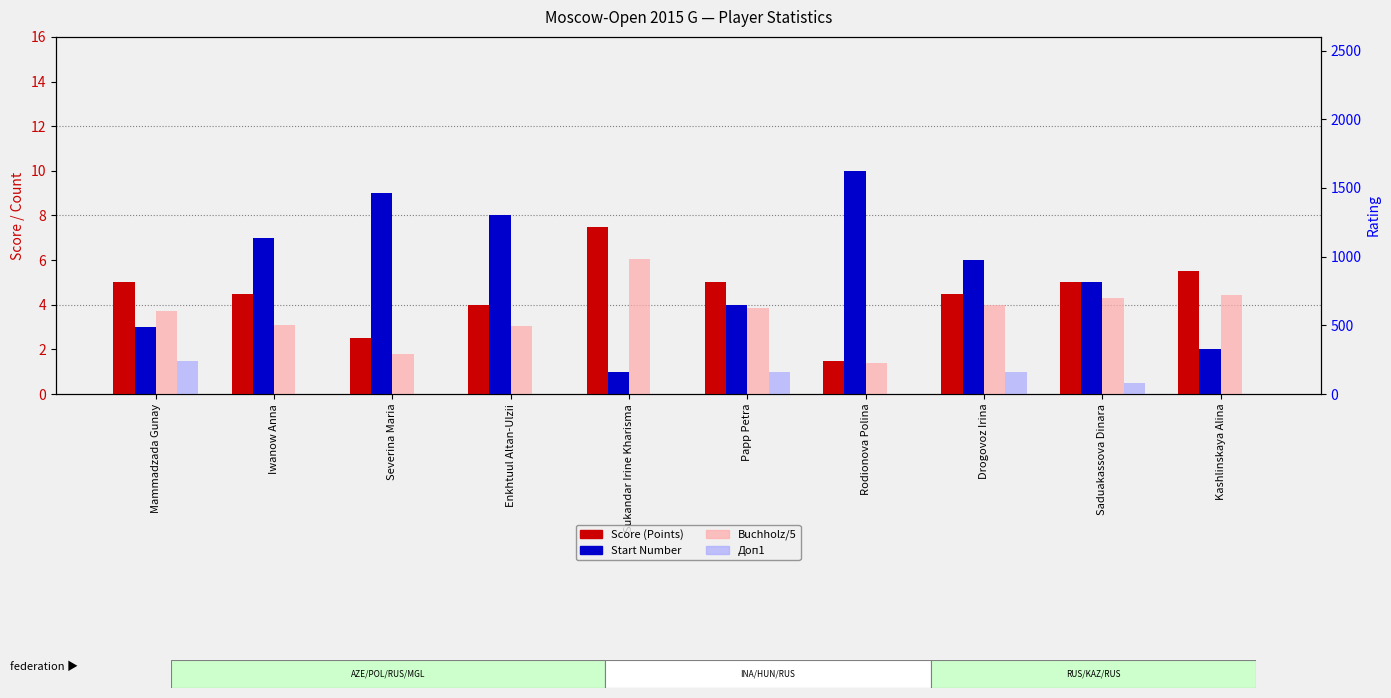

How many categories are shown in the chart?

10